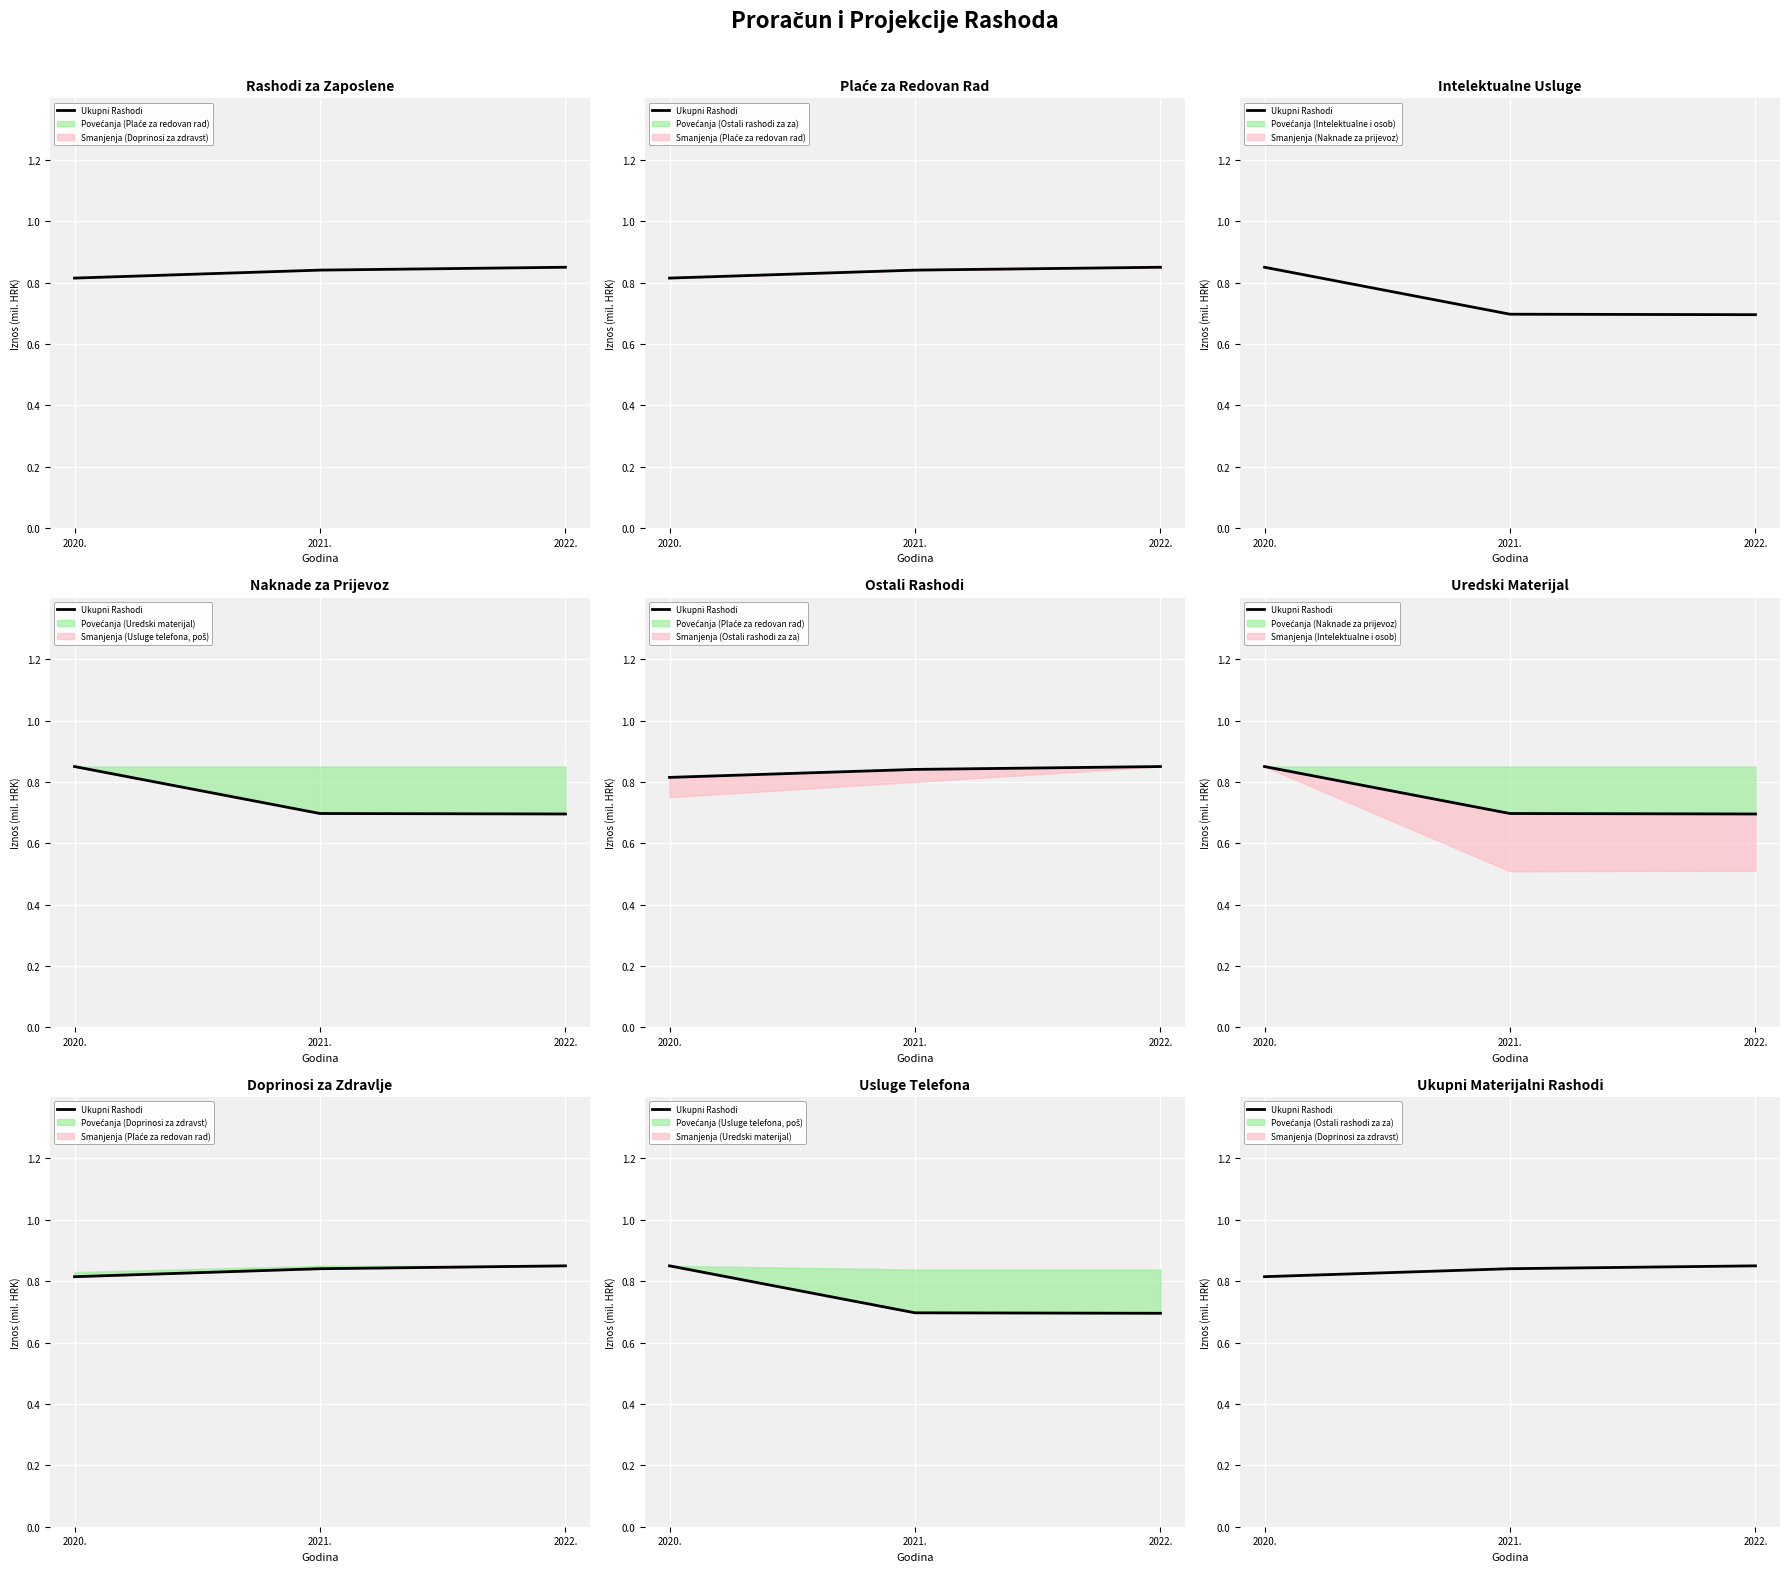

Rank the categories by value from highest to lowest.

2022., 2021., 2020.